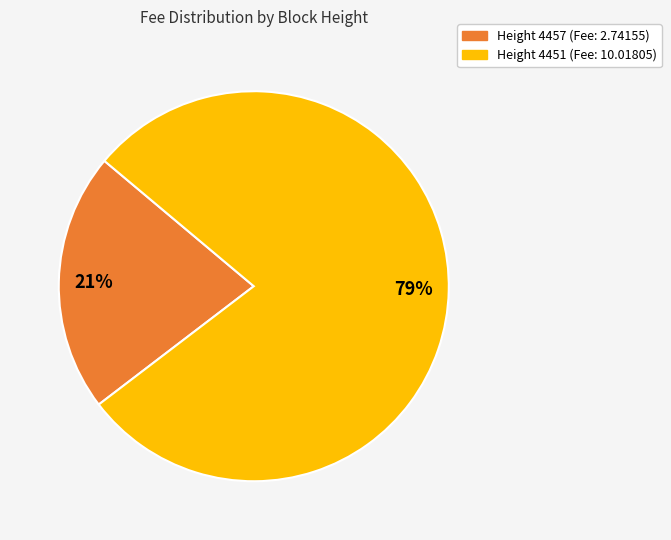

Is there any slice that represents more than half of the pie?

Yes